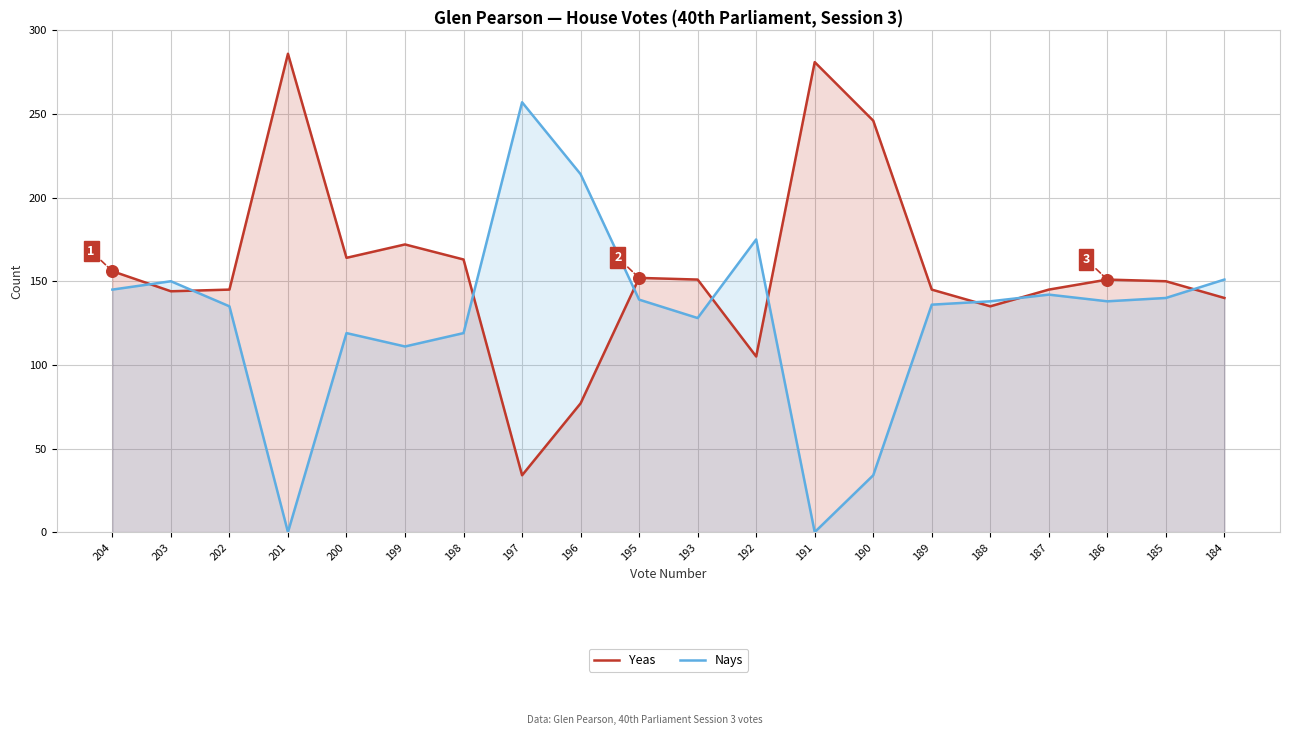

What are all the series names shown in the legend?

Yeas, Nays